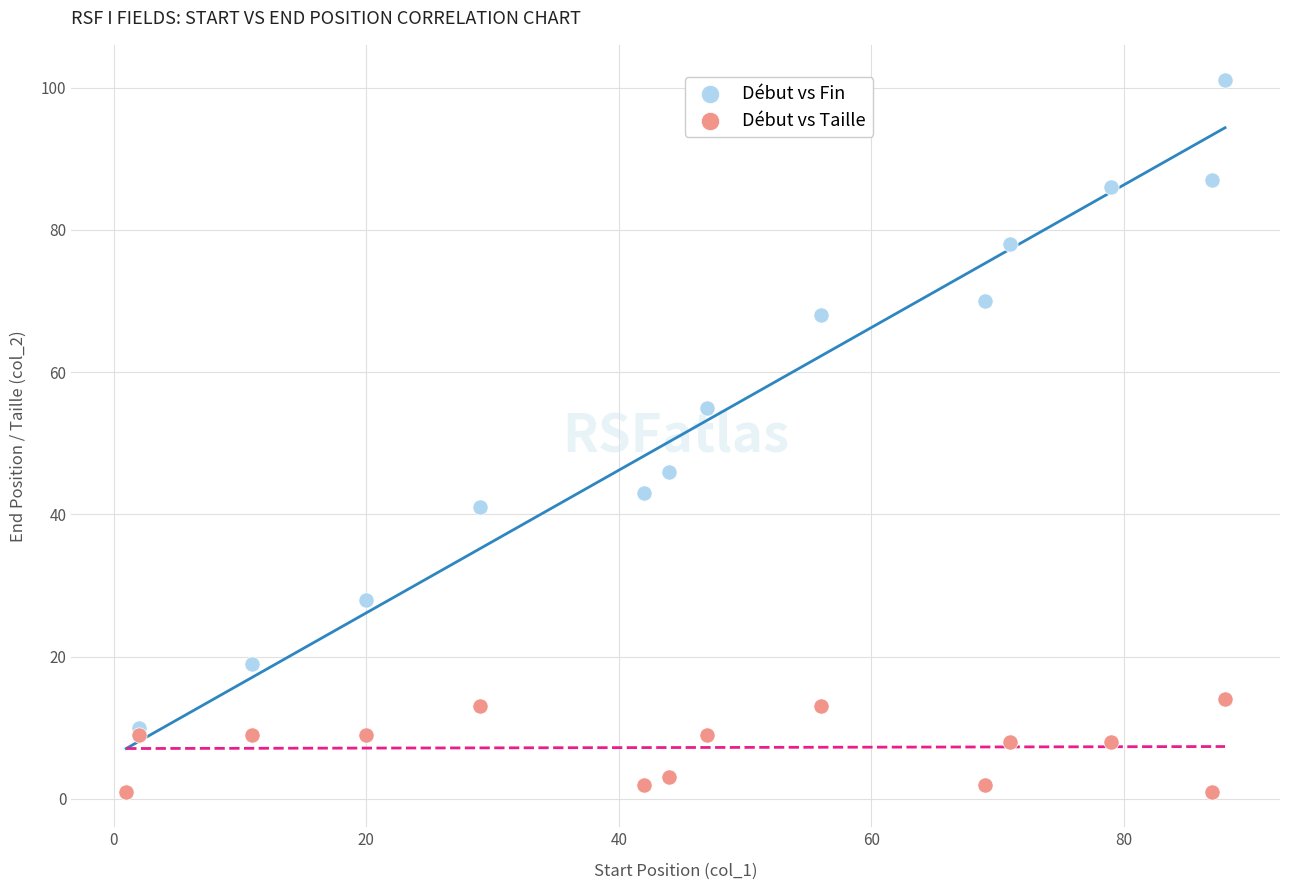

What are all the series names shown in the legend?

Début vs Fin, Début vs Taille